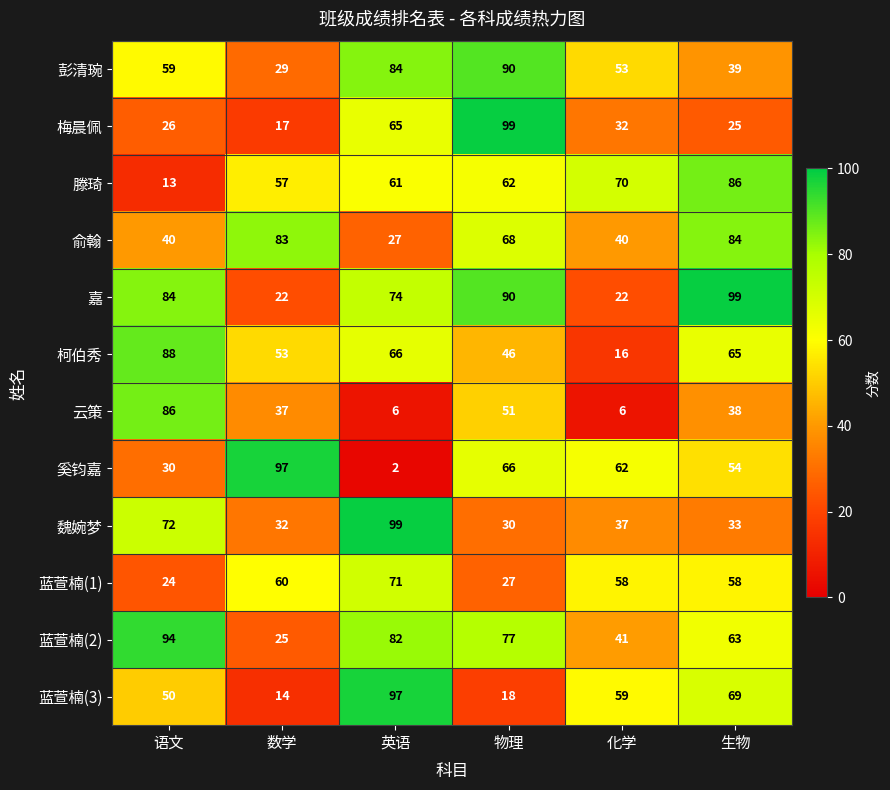

Read the 魏婉梦 value at 物理, to the nearest 5.

30